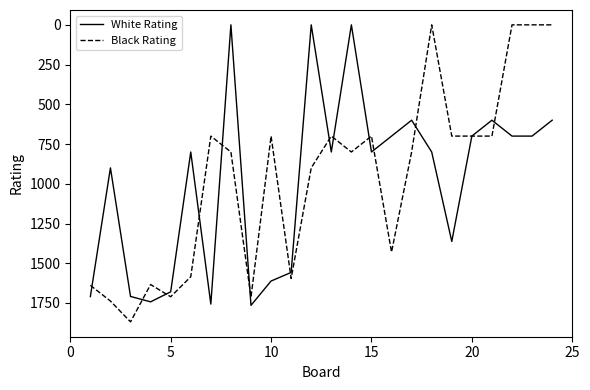

Rank the series by their maximum value, from highest to lowest.

Black Rating, White Rating